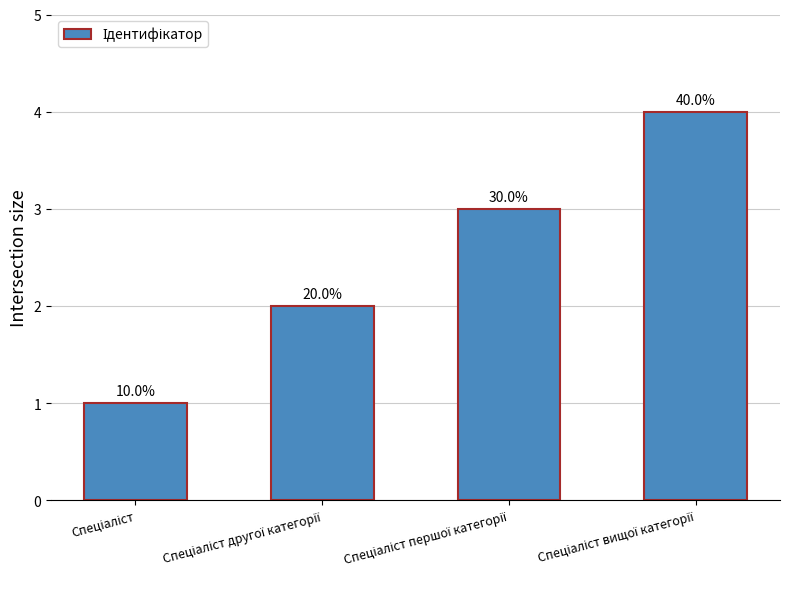

The value at Спеціаліст другої категорії is 0. True or false?

False